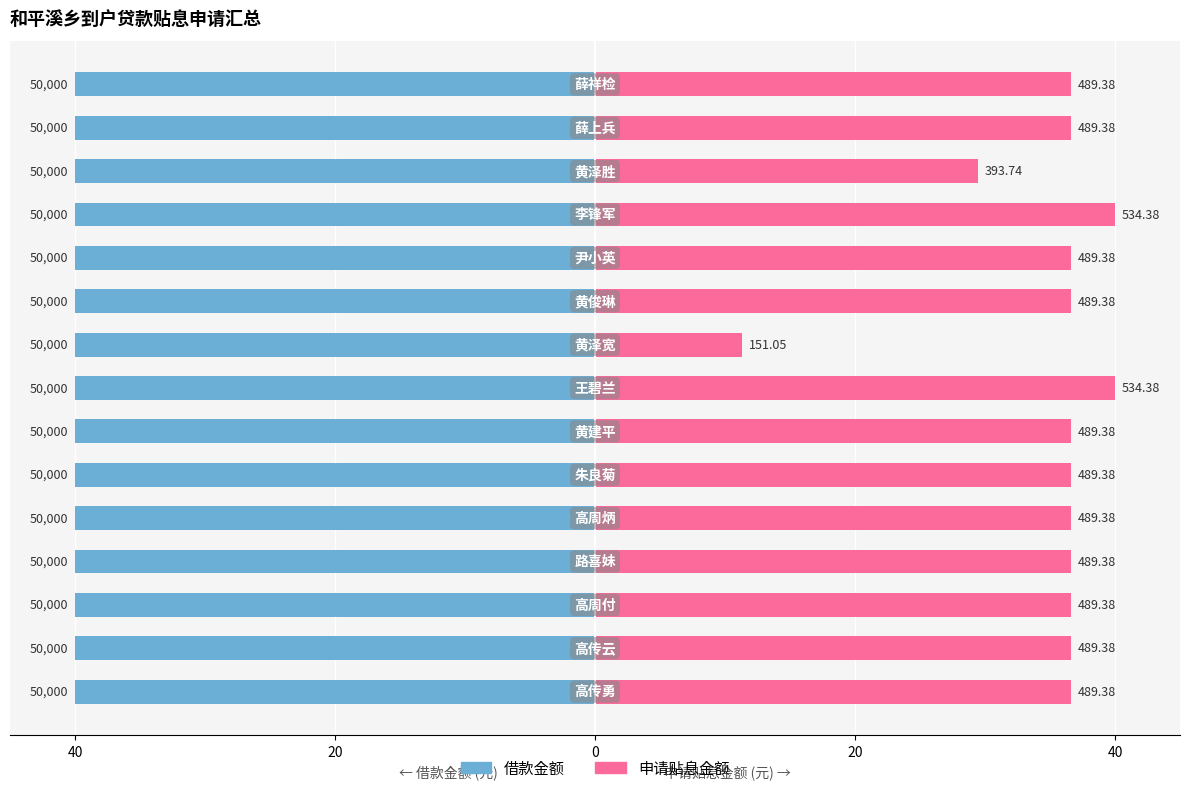

How many data points in 申请贴息金额 are less than 36?

2